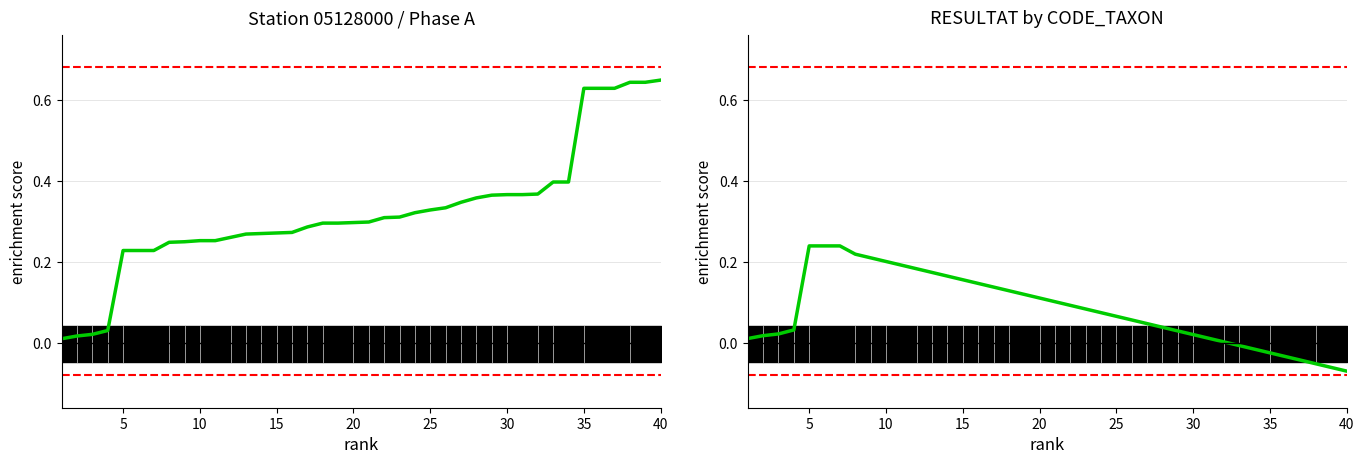

The chart shows a value of 0.0 at 28. True or false?

False